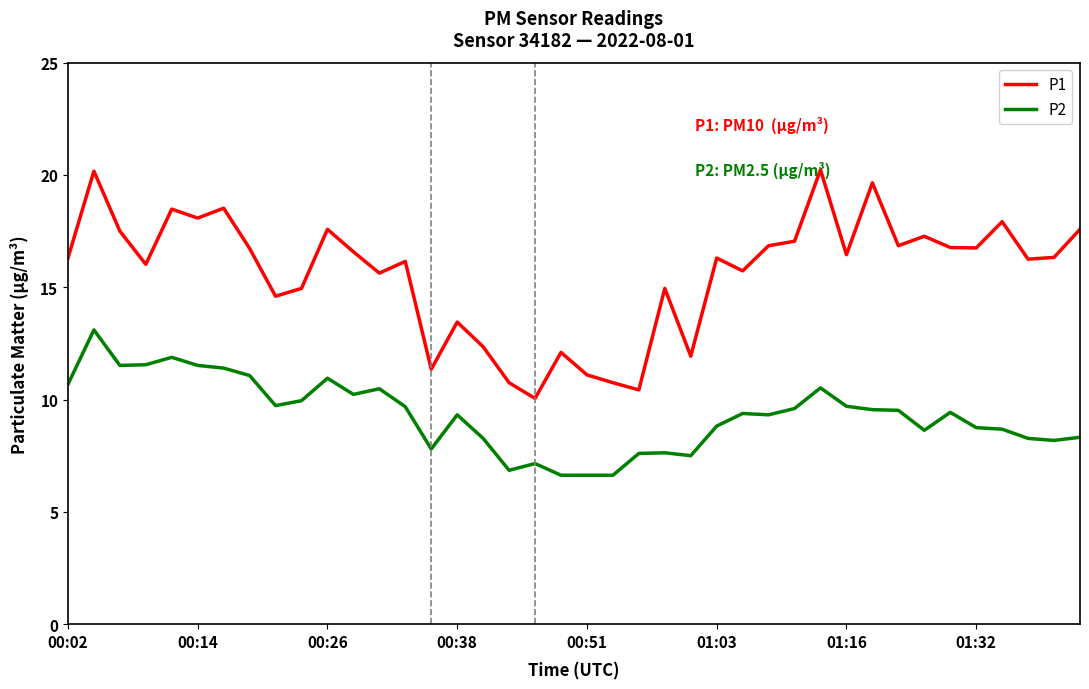

Which series has the largest range (max minus min)?

P1